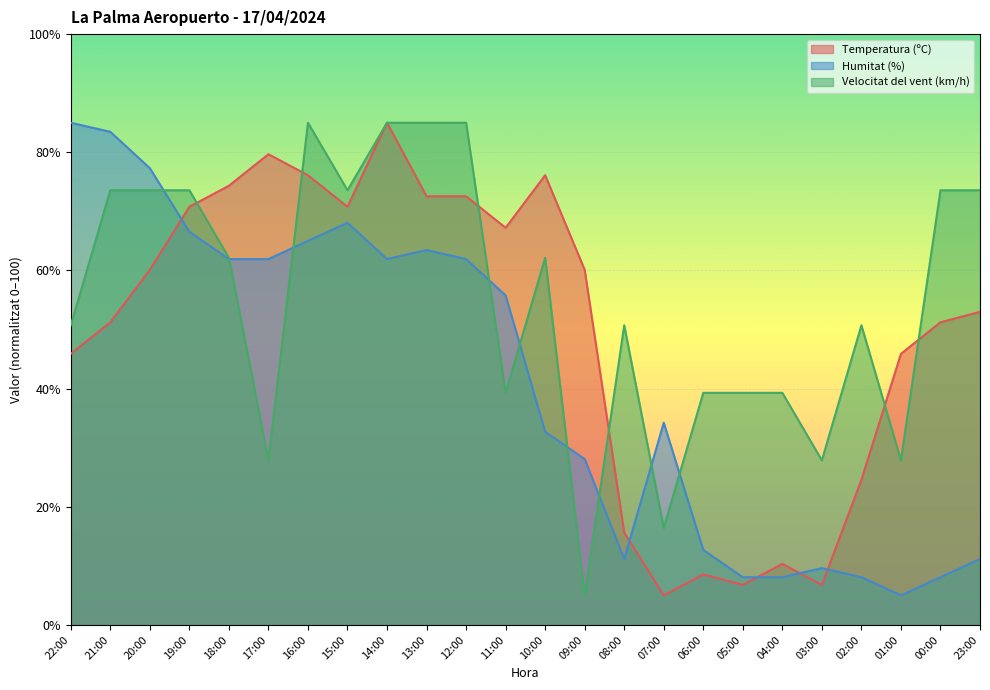

Reading right to left, list all the values displayed in this chart.

Temperatura (ºC): 23:00=53.0	00:00=51.2	01:00=45.9	02:00=24.6	03:00=6.8	04:00=10.3	05:00=6.8	06:00=8.6	07:00=5.0	08:00=15.7	09:00=60.1	10:00=76.1	11:00=67.2	12:00=72.6	13:00=72.6	14:00=85.0	15:00=70.8	16:00=76.1	17:00=79.7	18:00=74.3	19:00=70.8	20:00=60.1	21:00=51.2	22:00=45.9
Humitat (%): 23:00=11.2	00:00=8.1	01:00=5.0	02:00=8.1	03:00=9.6	04:00=8.1	05:00=8.1	06:00=12.7	07:00=34.2	08:00=11.2	09:00=28.1	10:00=32.7	11:00=55.8	12:00=61.9	13:00=63.5	14:00=61.9	15:00=68.1	16:00=65.0	17:00=61.9	18:00=61.9	19:00=66.5	20:00=77.3	21:00=83.5	22:00=85.0
Velocitat del vent (km/h): 23:00=73.6	00:00=73.6	01:00=27.9	02:00=50.7	03:00=27.9	04:00=39.3	05:00=39.3	06:00=39.3	07:00=16.4	08:00=50.7	09:00=5.0	10:00=62.1	11:00=39.3	12:00=85.0	13:00=85.0	14:00=85.0	15:00=73.6	16:00=85.0	17:00=27.9	18:00=62.1	19:00=73.6	20:00=73.6	21:00=73.6	22:00=50.7